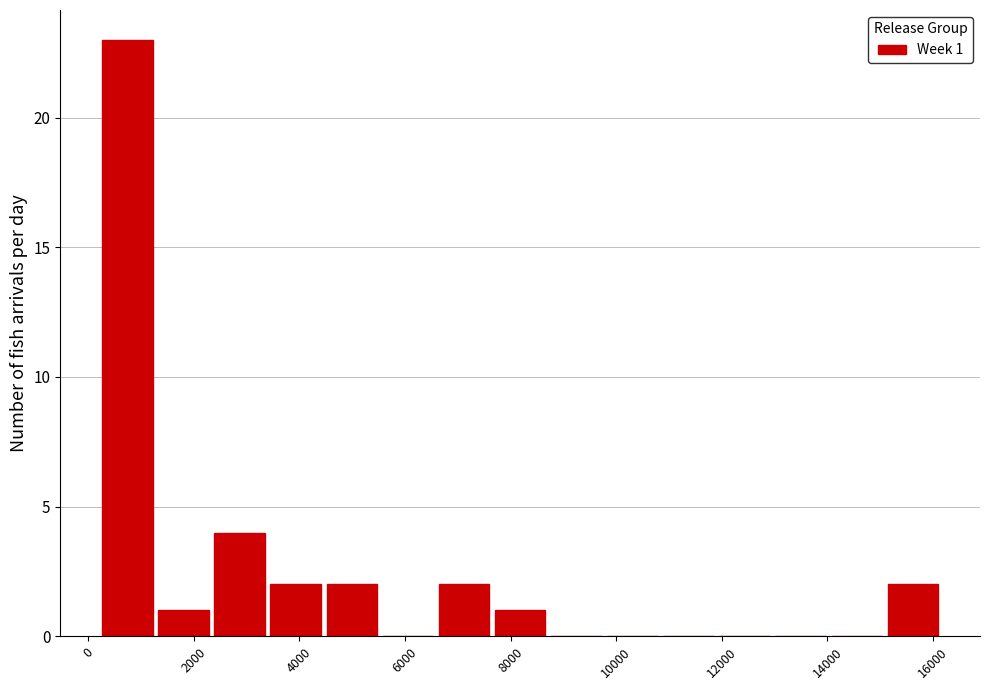

Over which range of the x-axis is the bar tallest?

200 to 1400